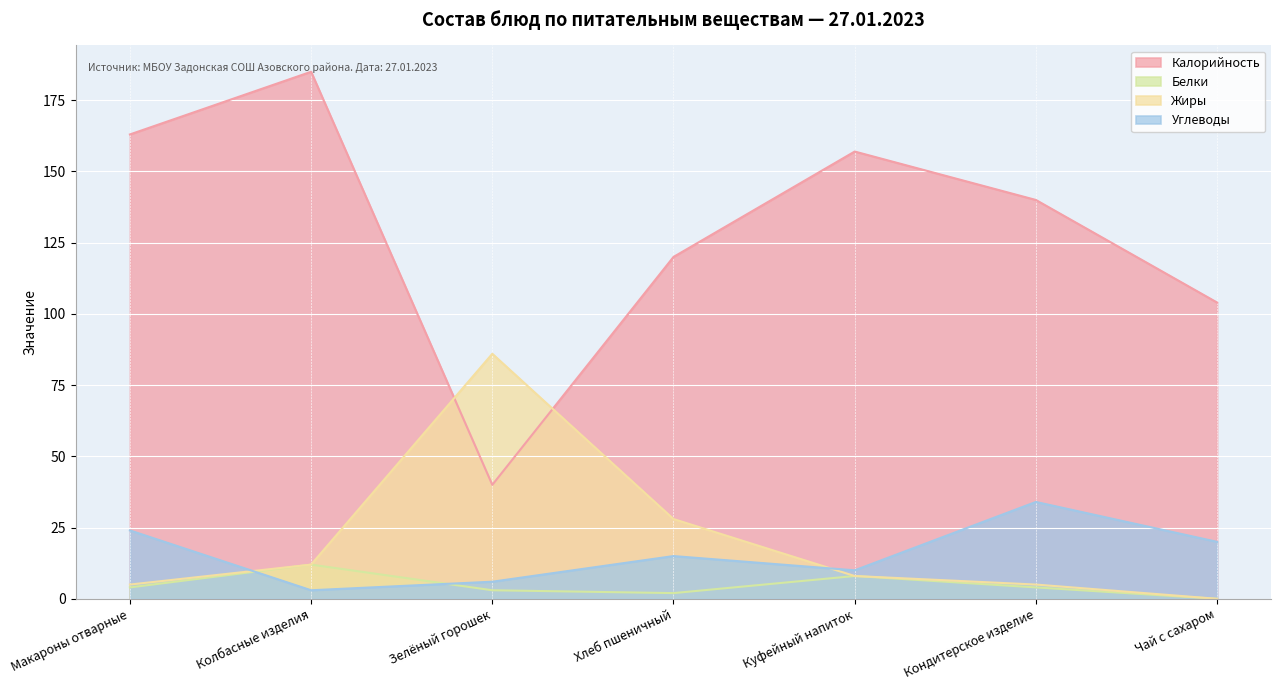

Which series has the widest spread of values?

Калорийность